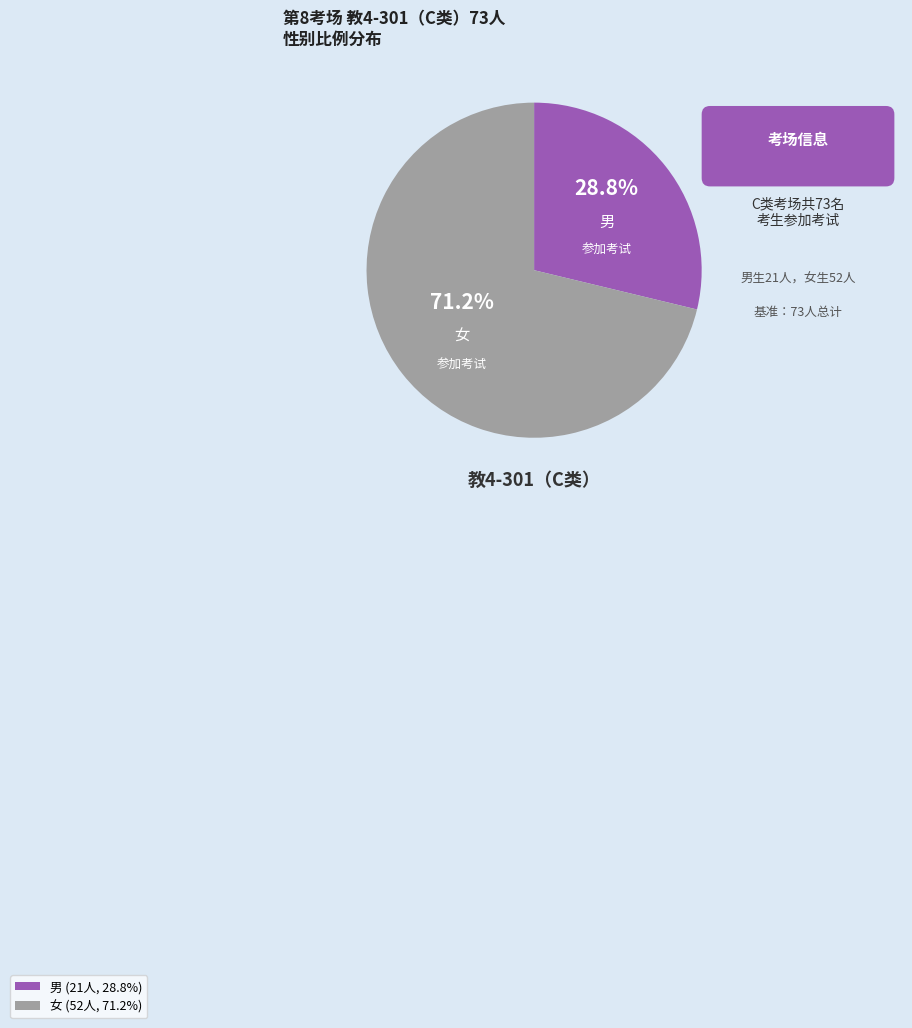

To the nearest percent, what is the combined percentage of 男 and 女?

100%